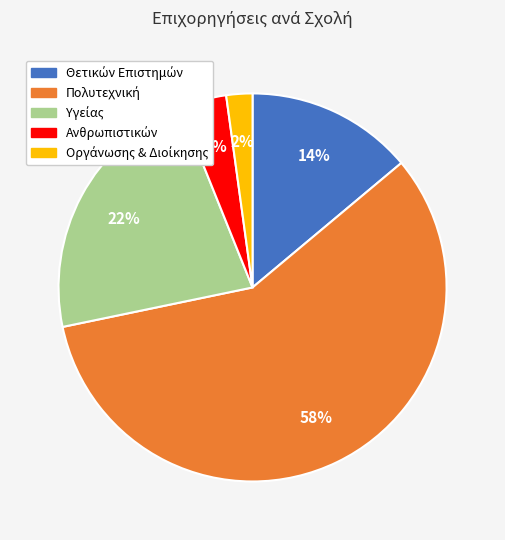

Does any single category account for the majority?

Yes